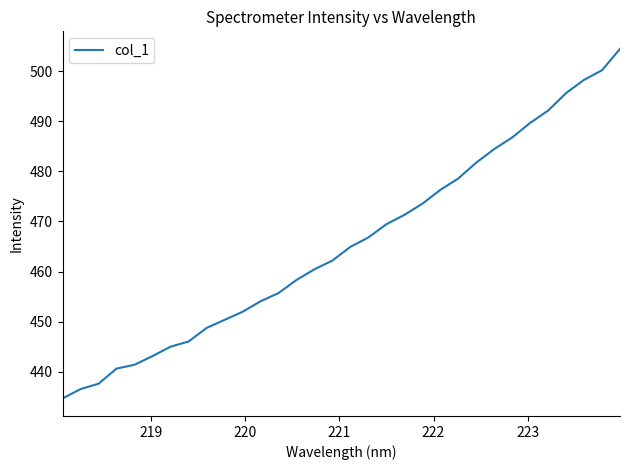

What is the difference between the maximum and minimum values?

69.8